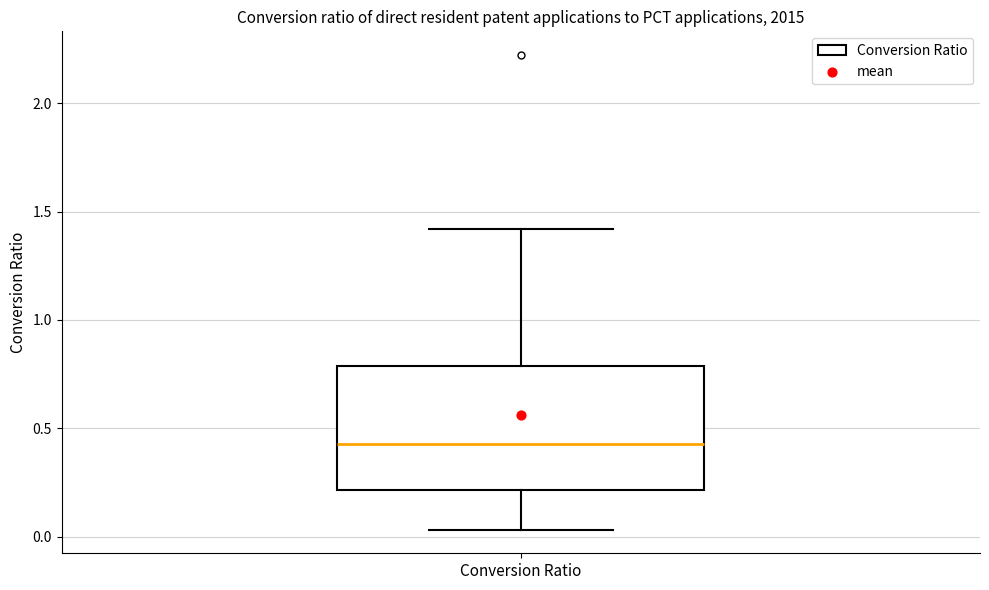

Where is the upper edge of the box for Conversion Ratio on the y-axis? The values are not printed on the chart, so give them approximately, as read against the axis.

0.80